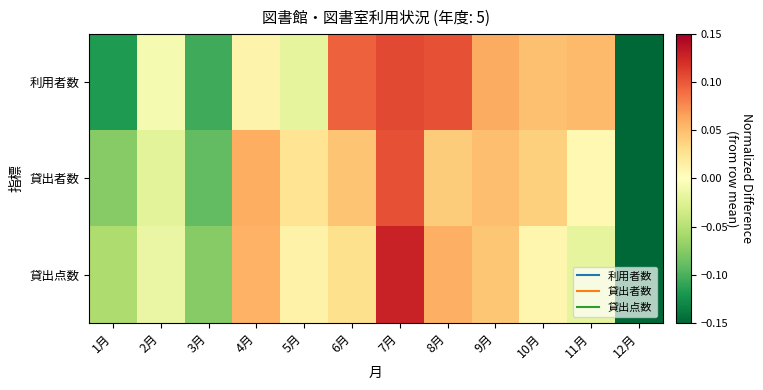

How many data points does each series have?

12